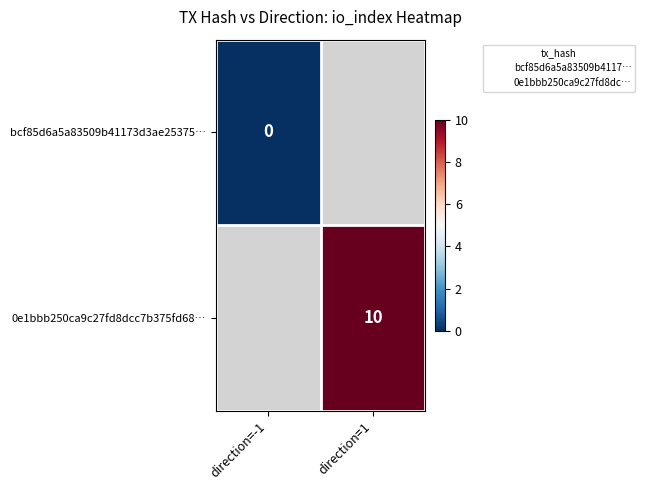

Which series has the largest range (max minus min)?

bcf85d6a5a83509b41173d3ae25375…